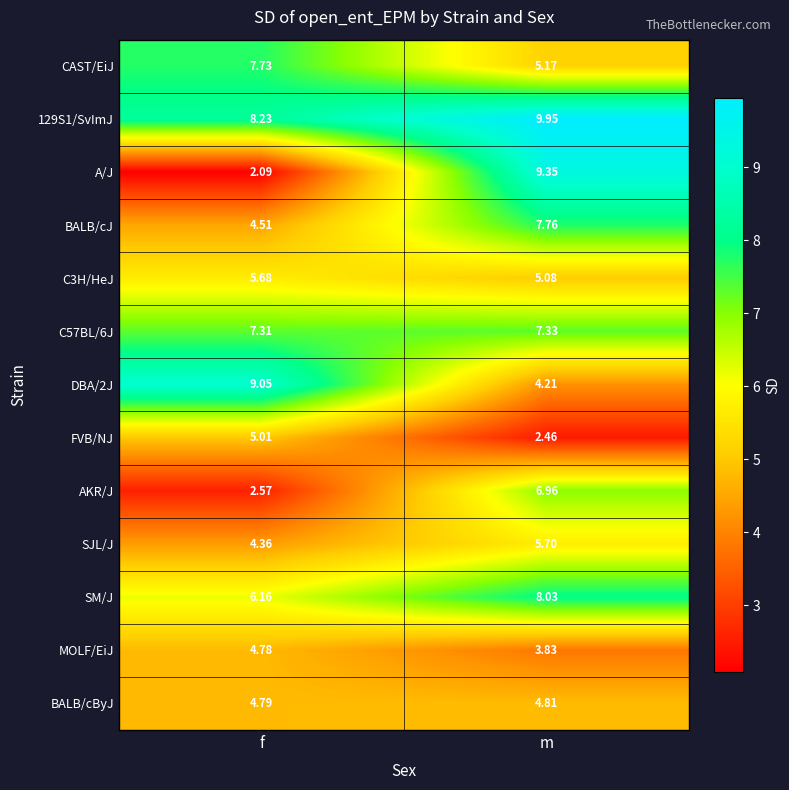

What is the total value across all series at m?

80.6